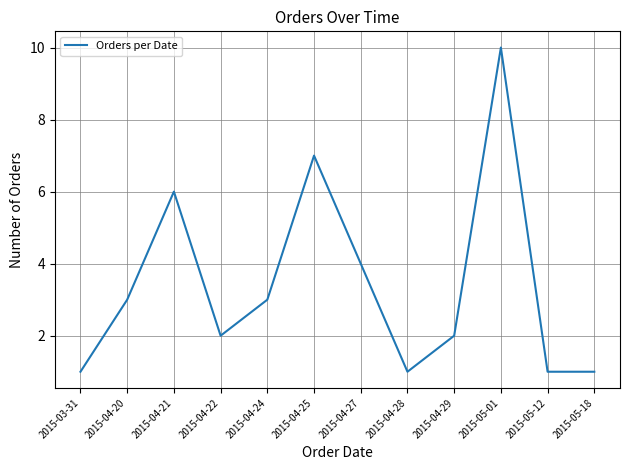

How many lines are shown in the chart?

1